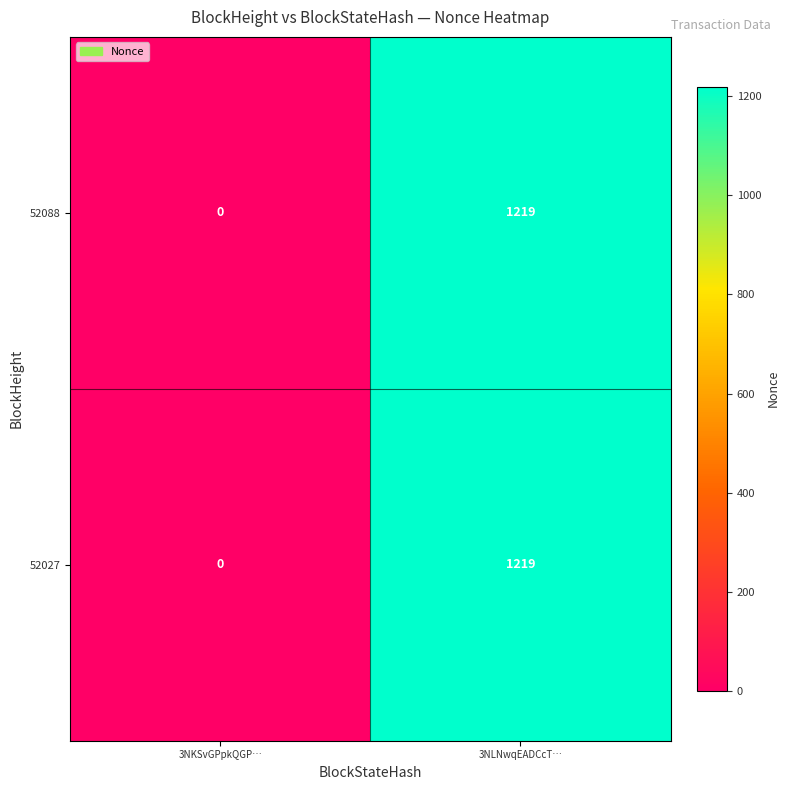

List the labels in order of 52088 value, largest first.

3NLNwqEADCcT…, 3NKSvGPpkQGP…